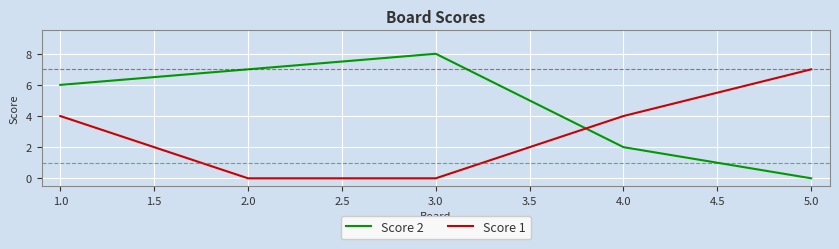

After their last crossing, which series has the higher values: Score 2 or Score 1?

Score 1